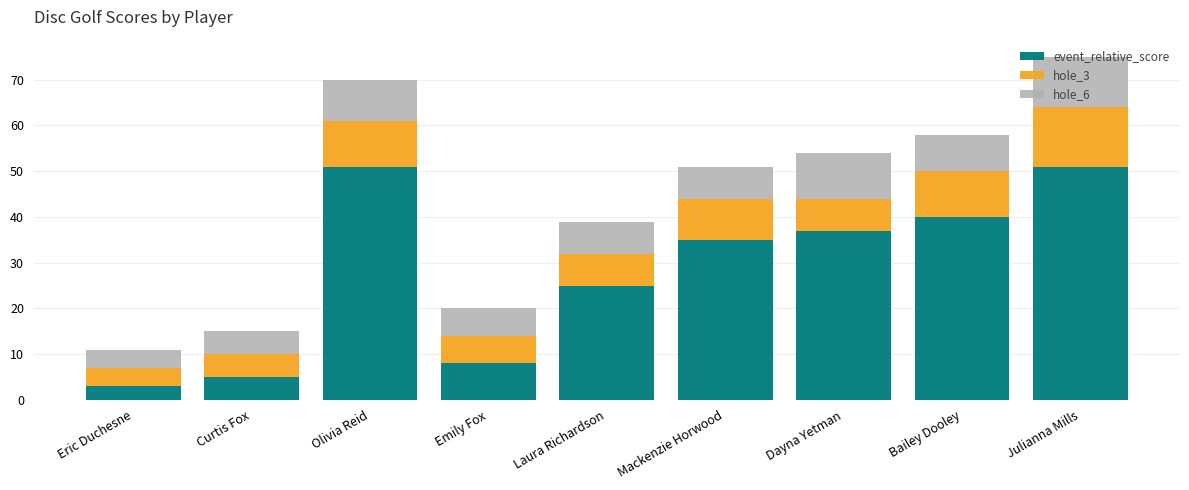

What is the sum of all event_relative_score values?

255